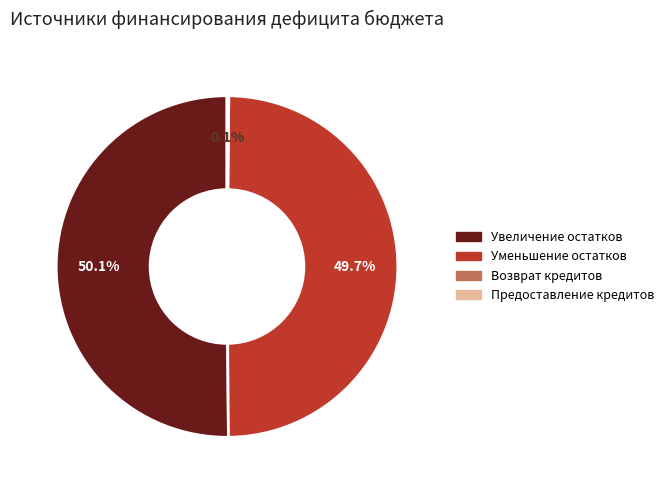

What is the total percentage of Уменьшение остатков and Увеличение остатков?

99.8%